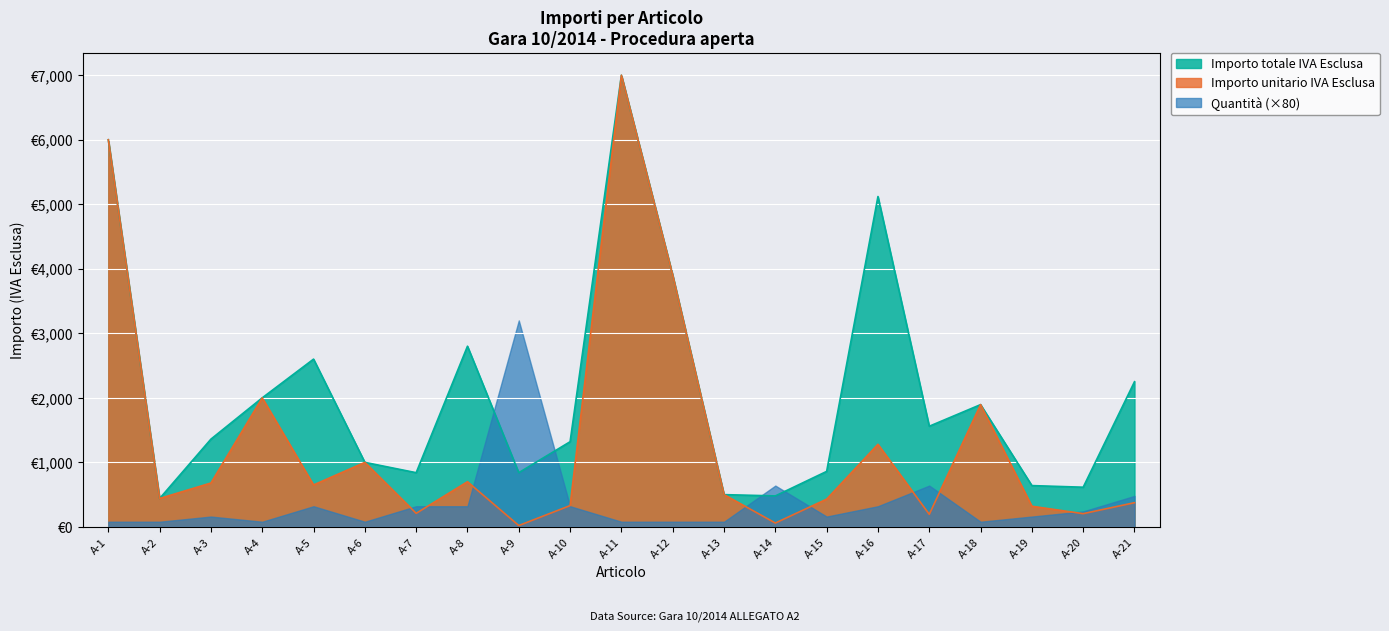

What are all the series names shown in the legend?

Importo totale IVA Esclusa, Importo unitario IVA Esclusa, Quantità (×80)